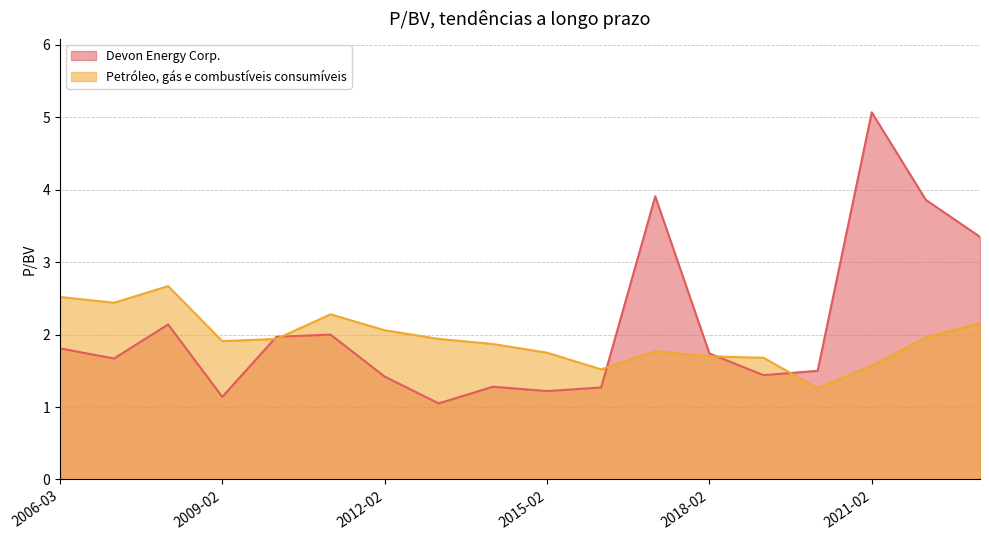

The Petróleo, gás e combustíveis consumíveis series shows 0.9 at 2016-02-17. True or false?

False